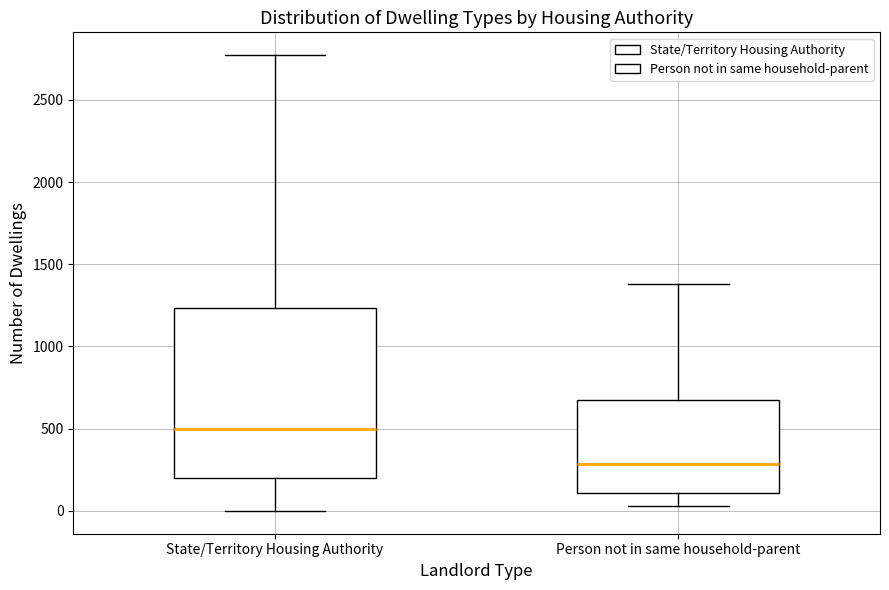

Which box has the highest median line?

State/Territory Housing Authority